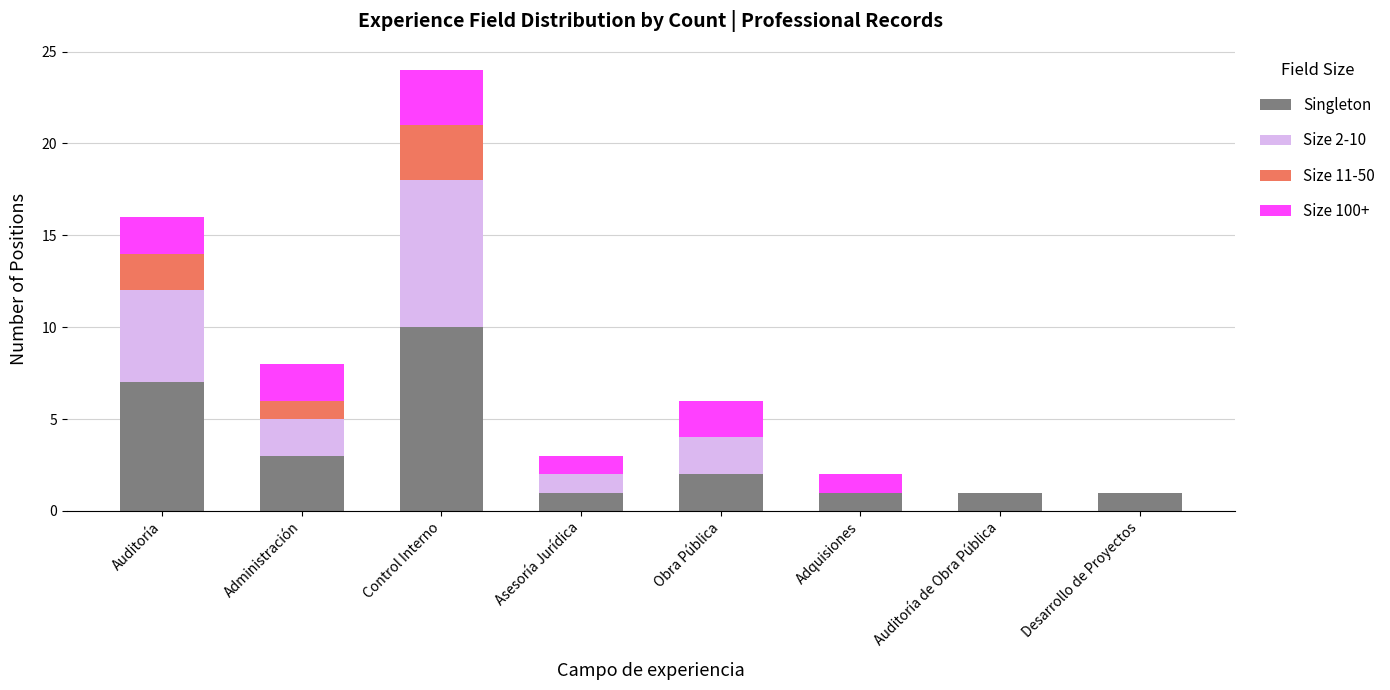

What are all the series names shown in the legend?

Singleton, Size 2-10, Size 11-50, Size 100+